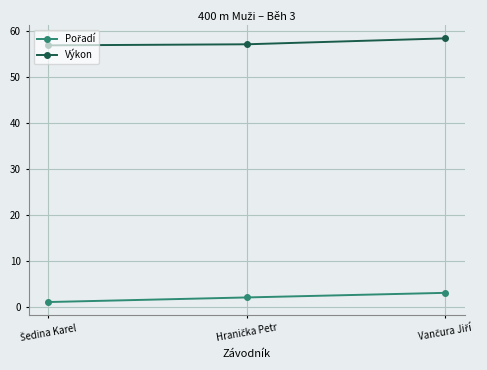

What is the average value of the Výkon series?

57.5